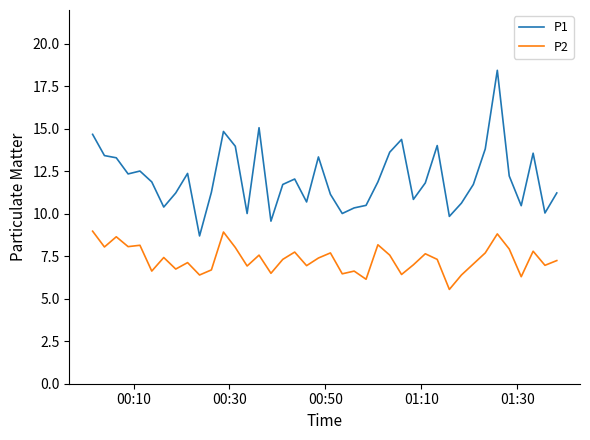

What is the difference between the maximum and second lowest values in the P1 series?

8.9